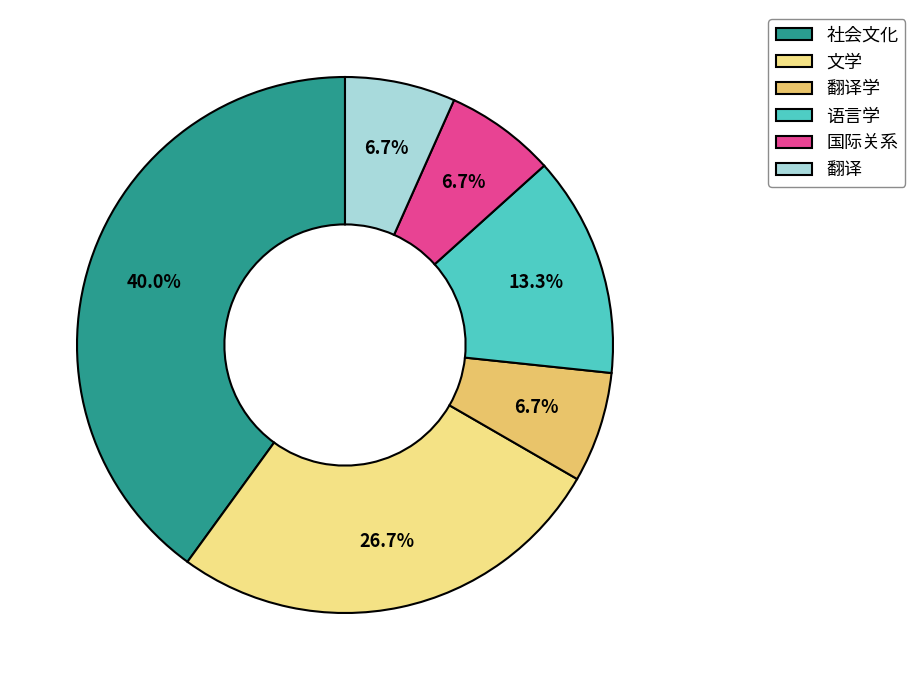

To the nearest percent, what is the difference between the largest and smallest slice percentages?

33%